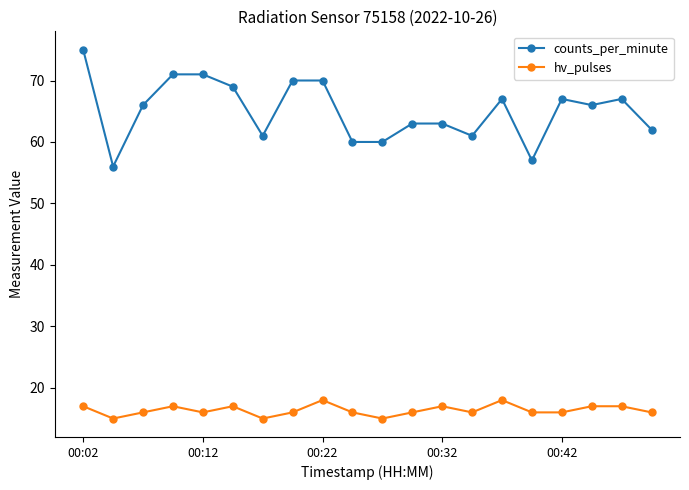

What is the difference between the maximum and minimum values in the hv_pulses series?

3